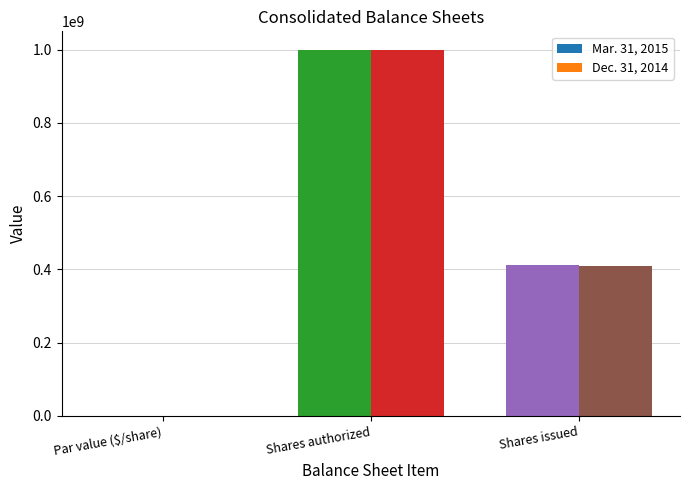

The Dec. 31, 2014 series shows 693386372.0 at Shares issued. True or false?

False